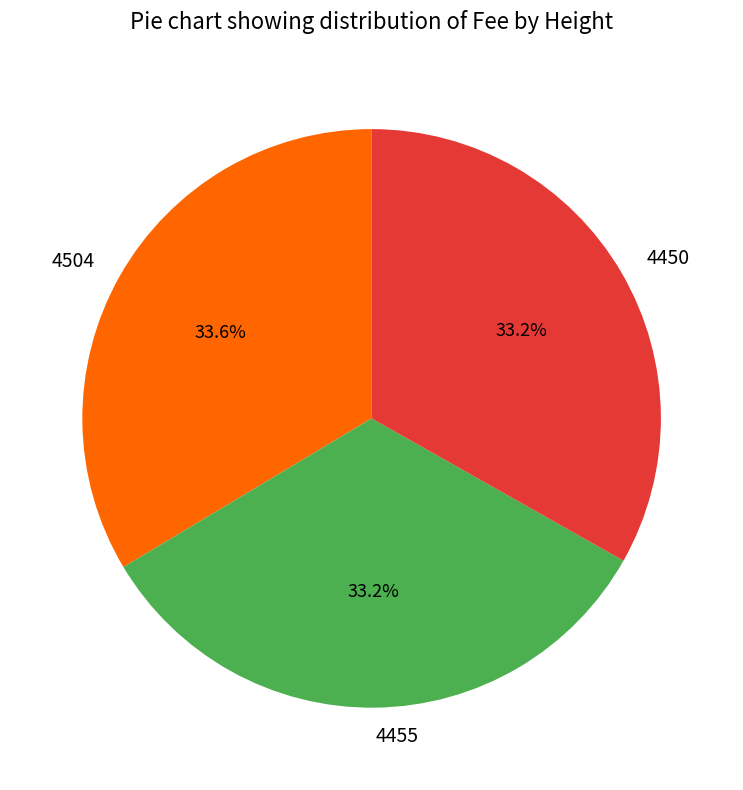

Combined, what portion of the pie is 4455 and 4450?

66.4%